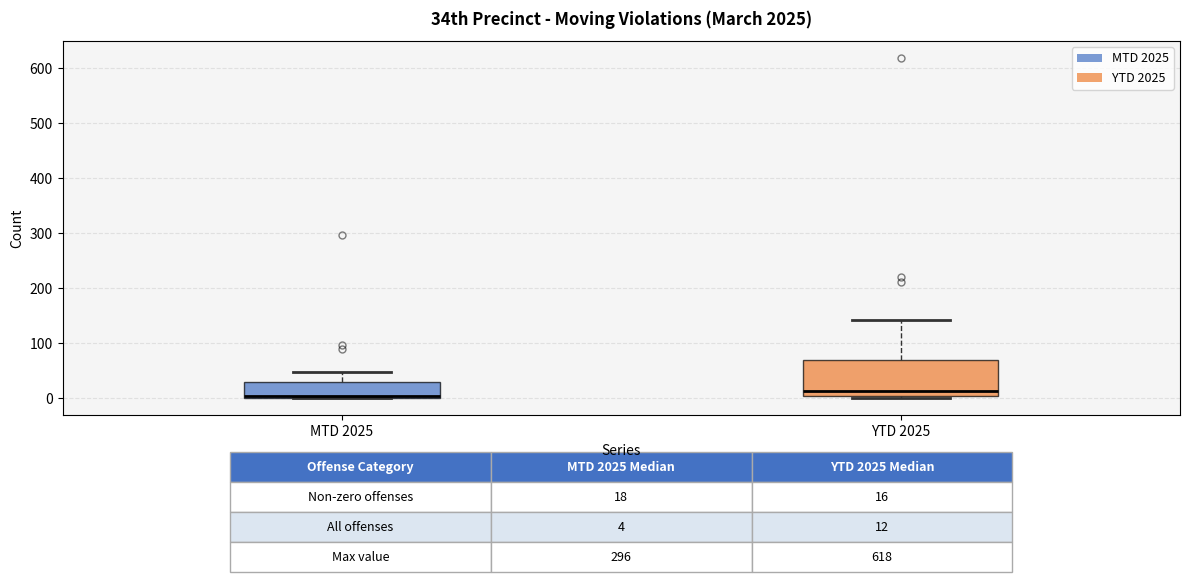

Which box is the tallest, from its lower edge to its upper edge?

YTD 2025